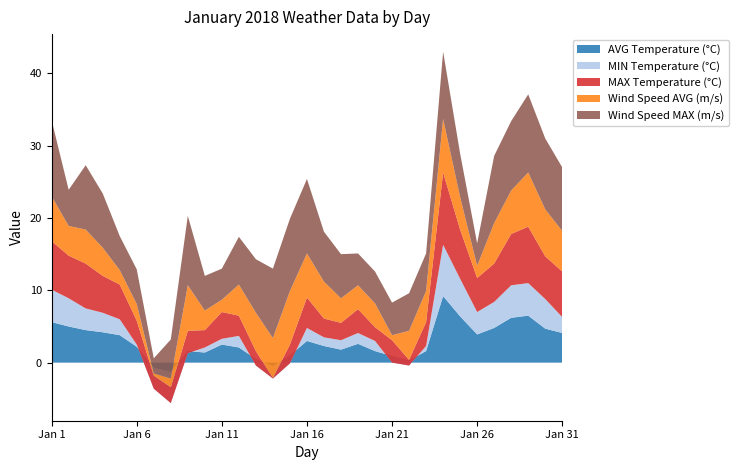

Reading right to left, transcribe all the data shown in this chart.

AVG Temperature (°C): 4.1	4.7	6.5	6.2	4.8	3.9	6.4	9.2	1.6	0.3	0.9	1.6	2.6	1.8	2.3	3.0	1.0	-0.5	0.5	2.1	2.5	1.4	1.6	-1.3	-0.7	2.2	3.8	4.2	4.5	5.0	5.6
MIN Temperature (°C): 2.2	4.1	4.5	4.5	3.6	3.1	5.2	7.1	0.7	-0.7	-0.9	1.4	1.5	1.3	1.2	1.8	-1.1	-1.7	-0.9	1.6	0.8	0.7	-0.3	-4.3	-2.9	0.3	2.2	2.7	3.0	3.9	4.5
MAX Temperature (°C): 6.3	5.9	7.8	7.1	5.3	4.7	6.8	10.0	3.3	0.8	3.1	1.9	3.3	2.4	2.6	4.2	2.6	0.1	2.0	2.8	3.7	2.4	3.1	2.2	1.8	3.3	4.8	5.1	6.2	5.9	6.7
Wind Speed AVG (m/s): 5.6	6.5	7.5	6.0	5.6	1.7	4.5	7.4	4.3	4.0	0.7	3.3	3.3	3.4	5.1	6.1	7.4	5.5	5.3	4.3	1.7	2.7	6.3	1.2	0.3	2.3	2.0	3.9	4.7	4.1	6.2
Wind Speed MAX (m/s): 8.8	9.8	10.8	9.6	9.3	3.1	6.0	9.3	5.2	5.2	4.5	4.4	4.4	6.1	6.9	10.3	10.0	9.6	7.4	6.6	4.3	4.8	9.6	5.4	2.1	4.8	4.7	7.5	8.9	5.0	10.5